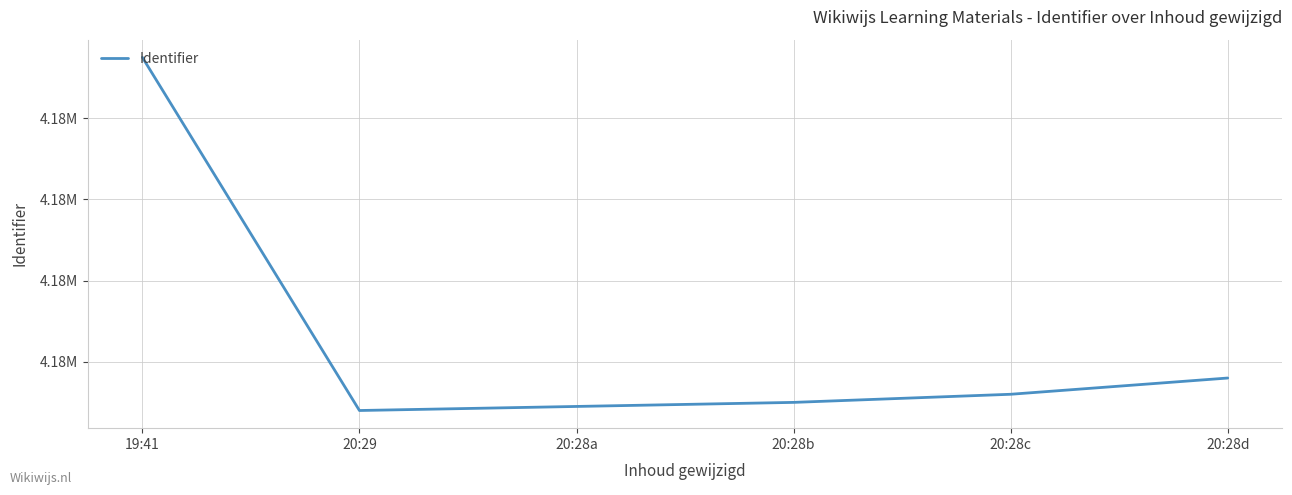

Where is the data nearest to the value 4176111?

20:28d